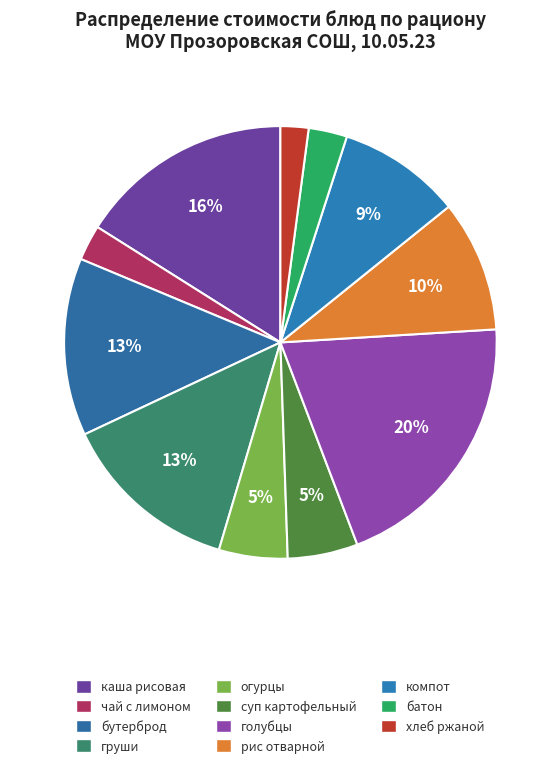

How many segments does this pie chart have?

11